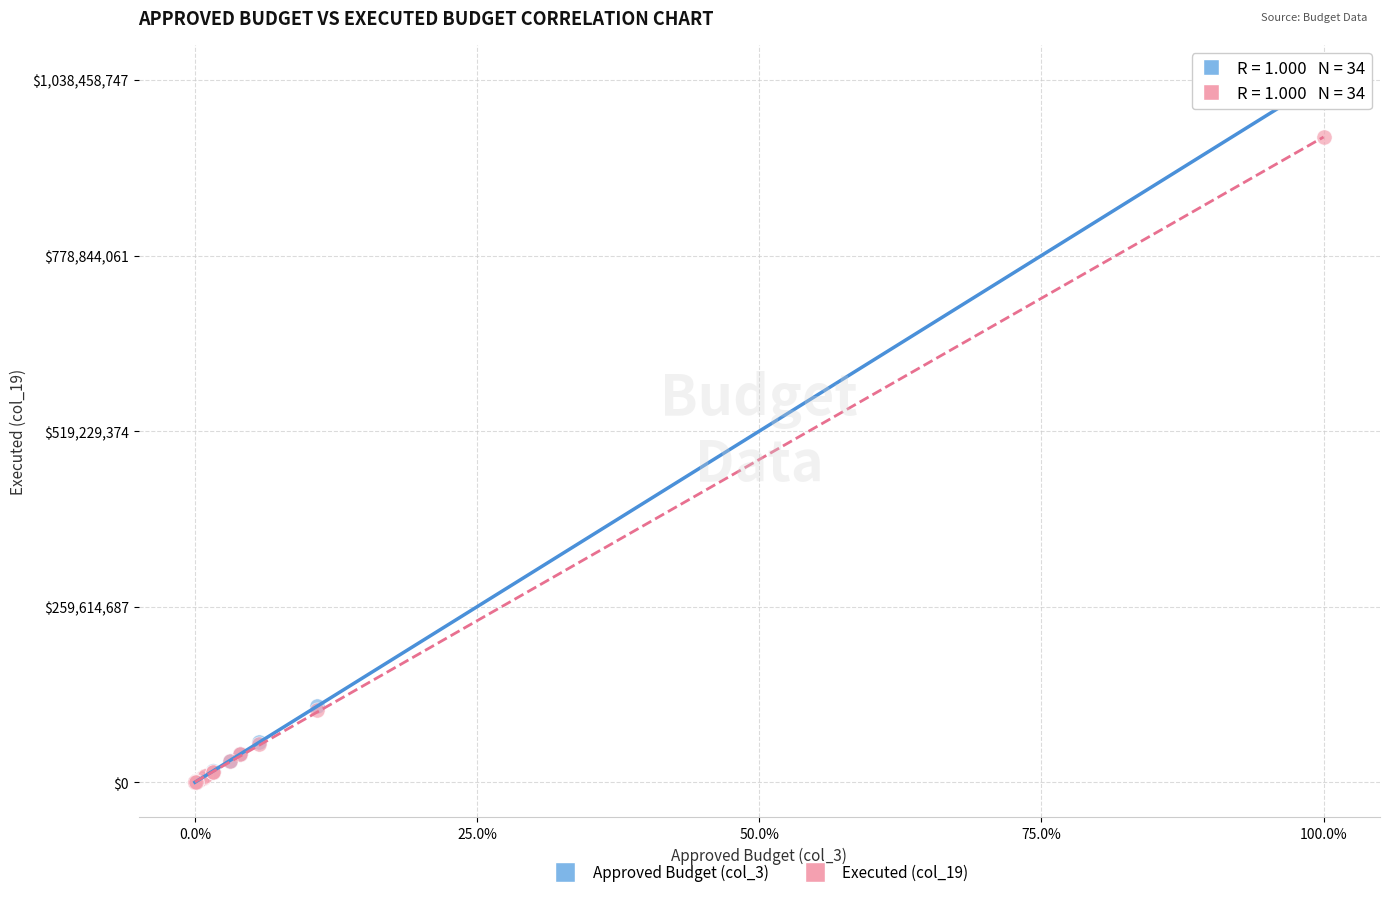

Which series contains the highest Y value?

Approved Budget (col_3)